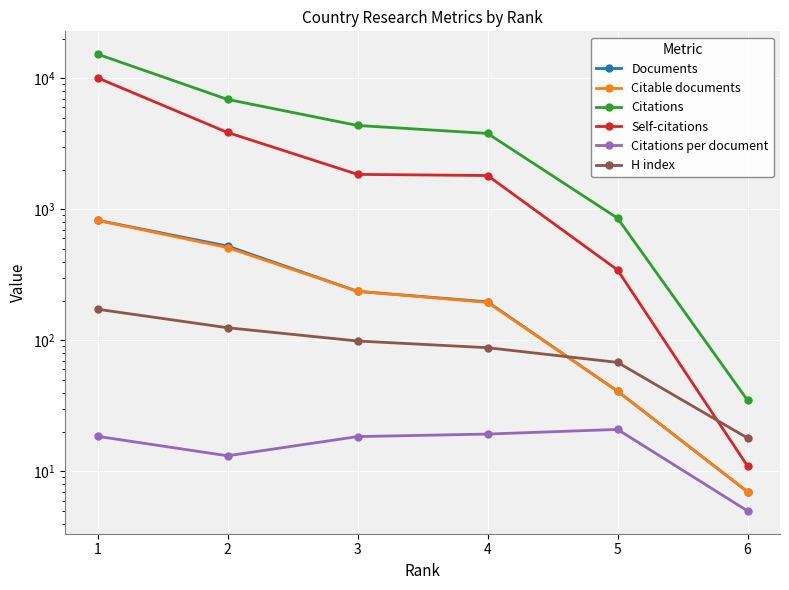

Reading left to right, transcribe all the data shown in this chart.

Documents: 1=826.0	2=525.0	3=237.0	4=197.0	5=41.0	6=7.0
Citable documents: 1=824.0	2=511.0	3=237.0	4=195.0	5=41.0	6=7.0
Citations: 1=15308.0	2=6912.0	3=4372.0	4=3801.0	5=858.0	6=35.0
Self-citations: 1=10095.0	2=3865.0	3=1851.0	4=1814.0	5=345.0	6=11.0
Citations per document: 1=18.5	2=13.2	3=18.4	4=19.3	5=20.9	6=5.0
H index: 1=173.0	2=125.0	3=99.0	4=88.0	5=68.0	6=18.0